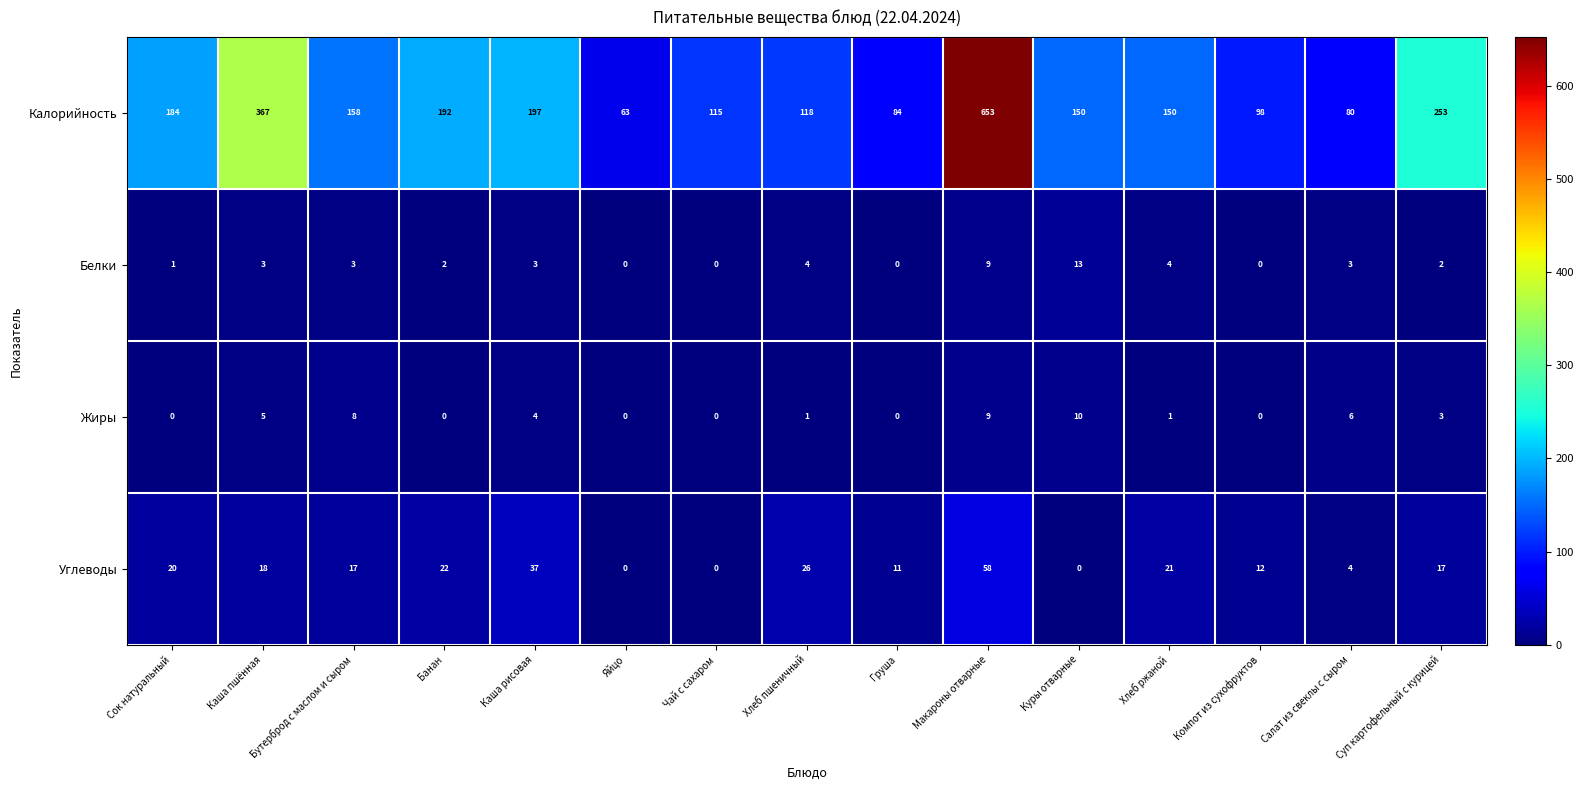

Is it true that Белки equals 8 at Компот из сухофруктов?

False